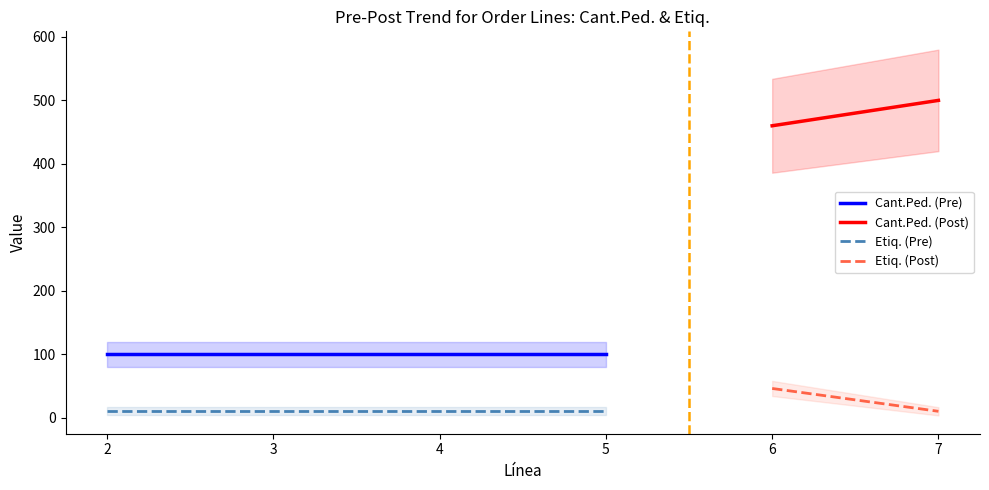

True or false: Cant.Ped. and Etiq. cross at least once.

False